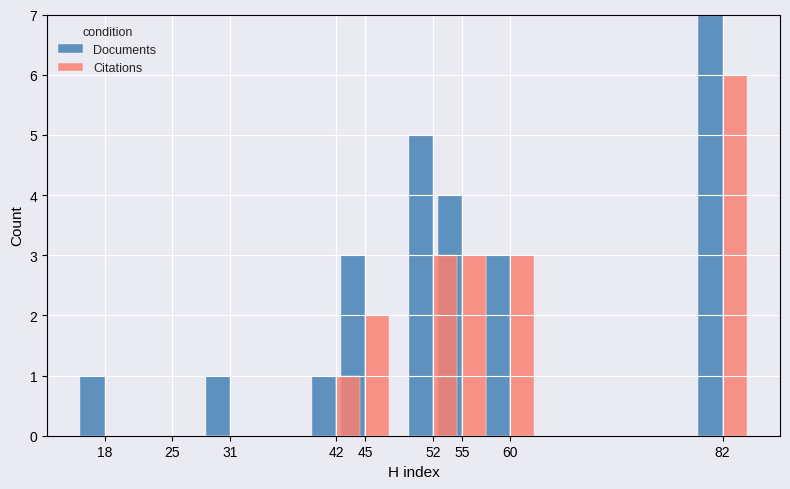

Between 52 and 18, which series saw the biggest shift?

Documents